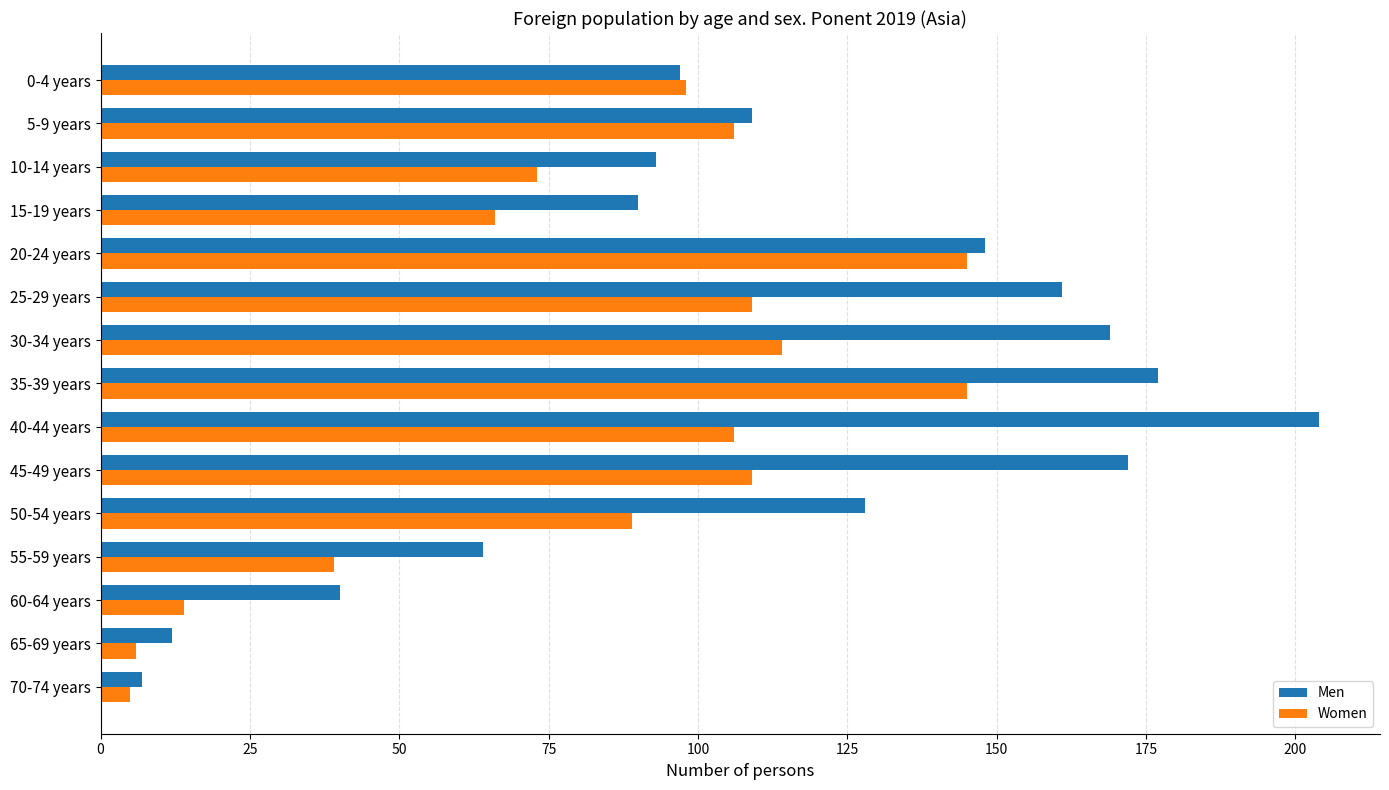

What is the sum of all Men values?

1671